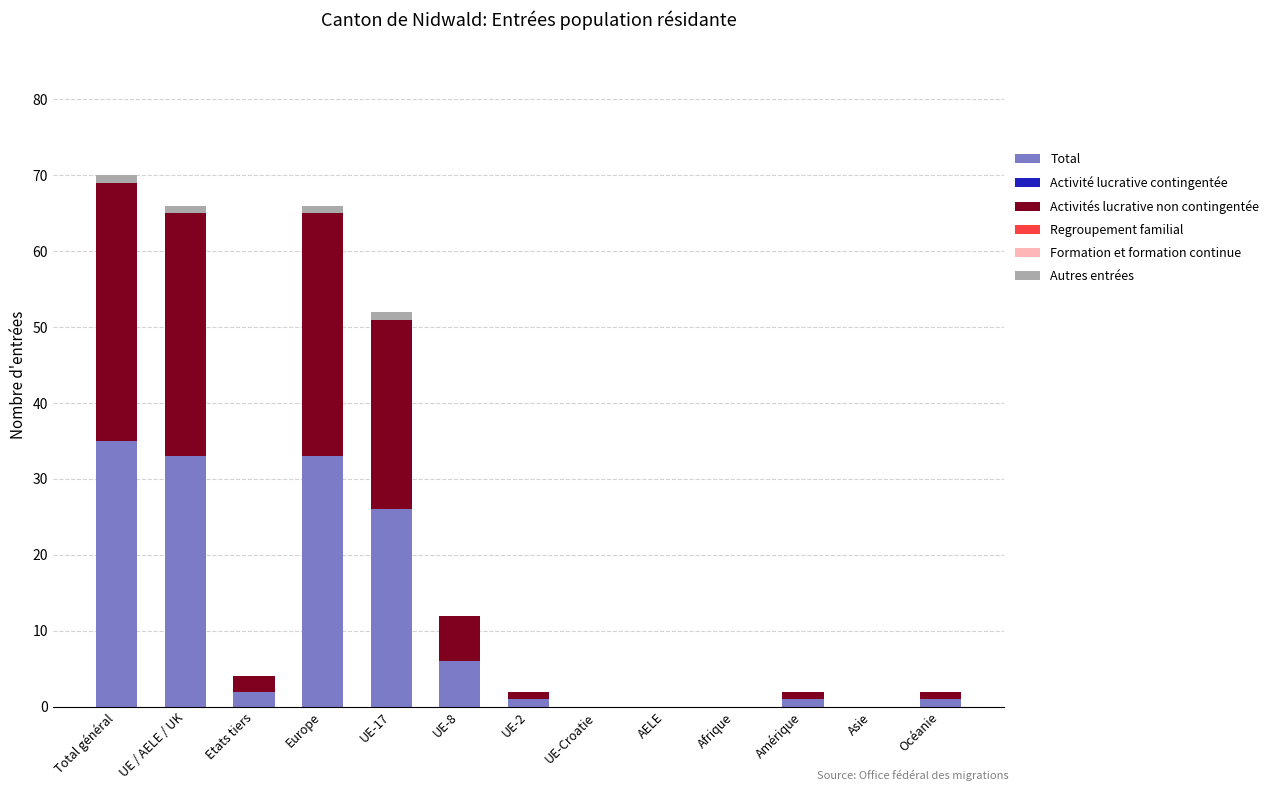

Which category has the highest value in the Total series?

Total général